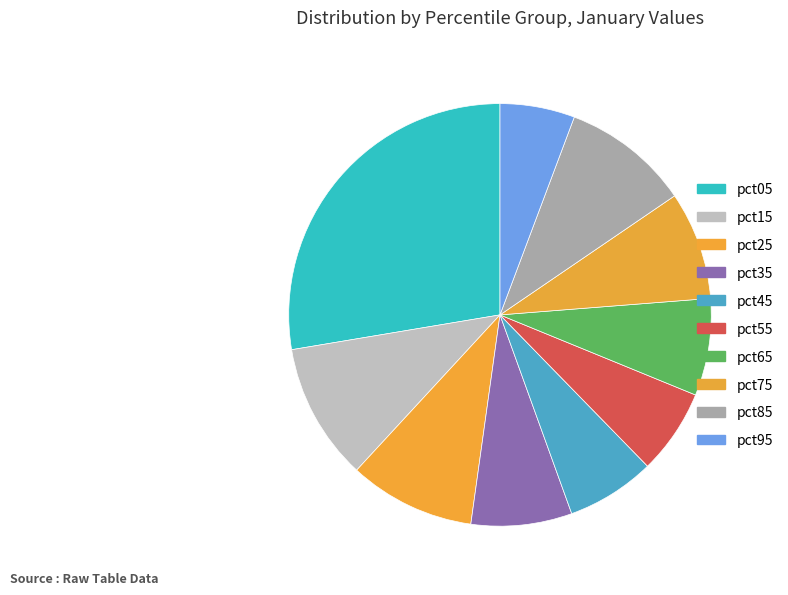

To the nearest percent, what is the difference between the pct25 and pct35 slice percentages?

2%